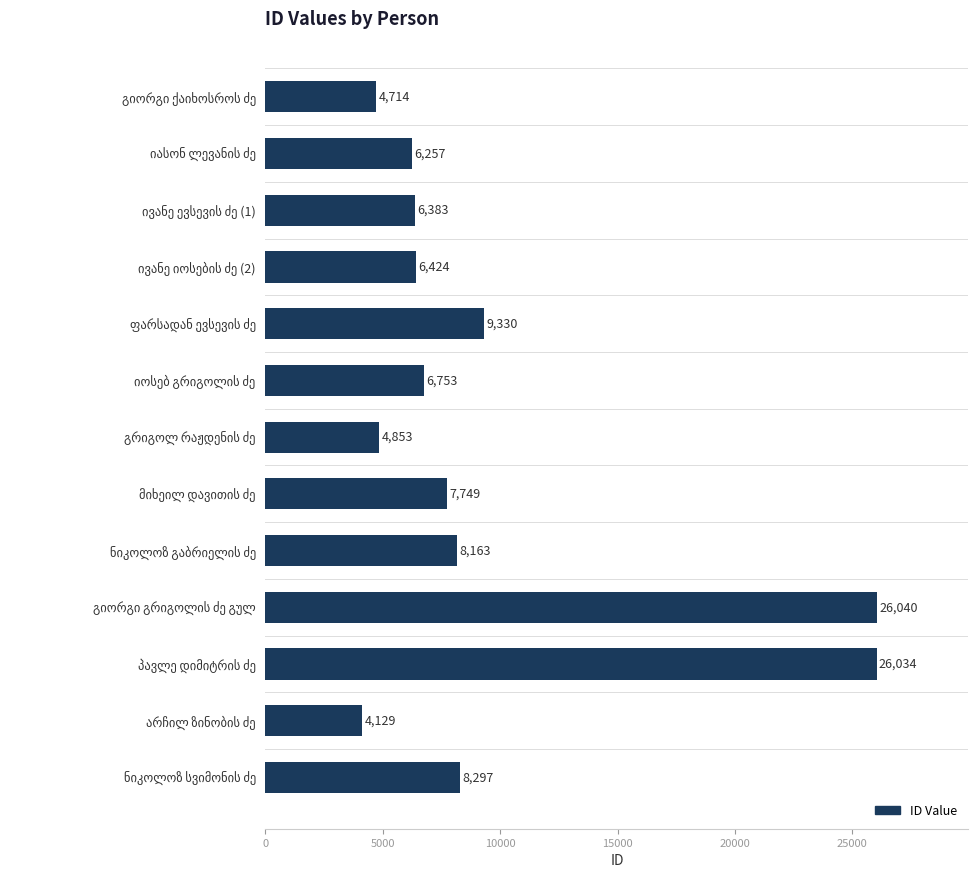

What is the difference between the maximum and second lowest values?

21326